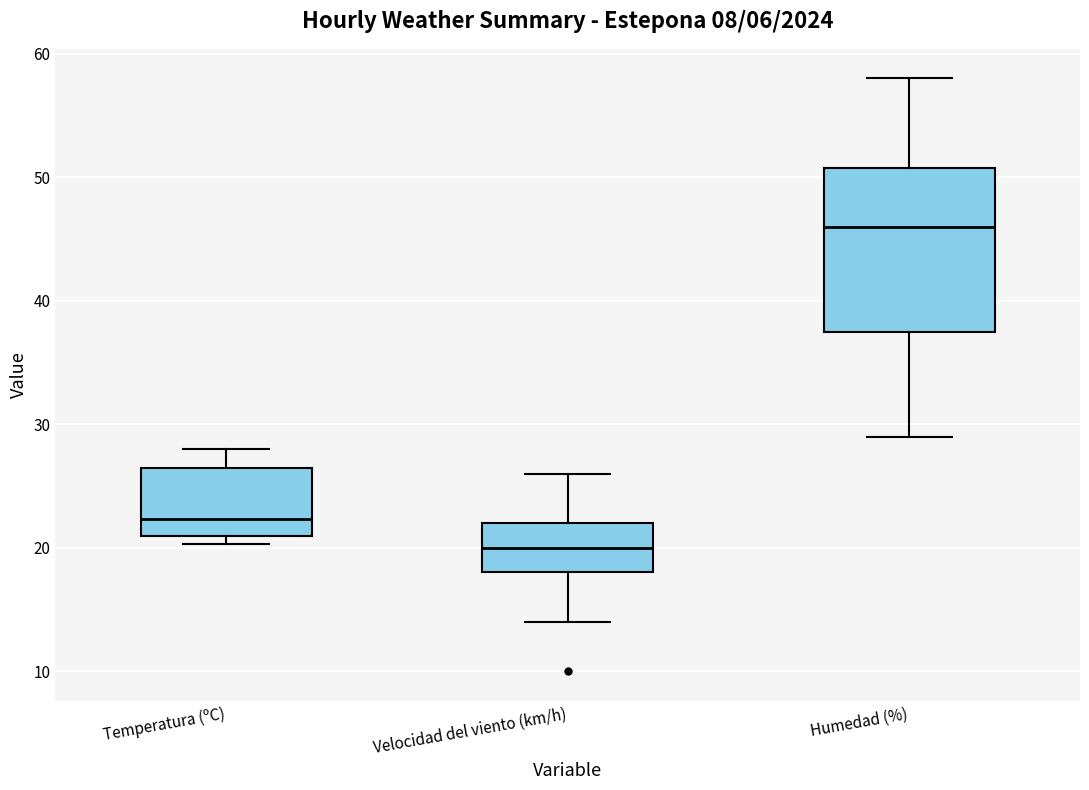

Which box is the tallest, from its lower edge to its upper edge?

Humedad (%)